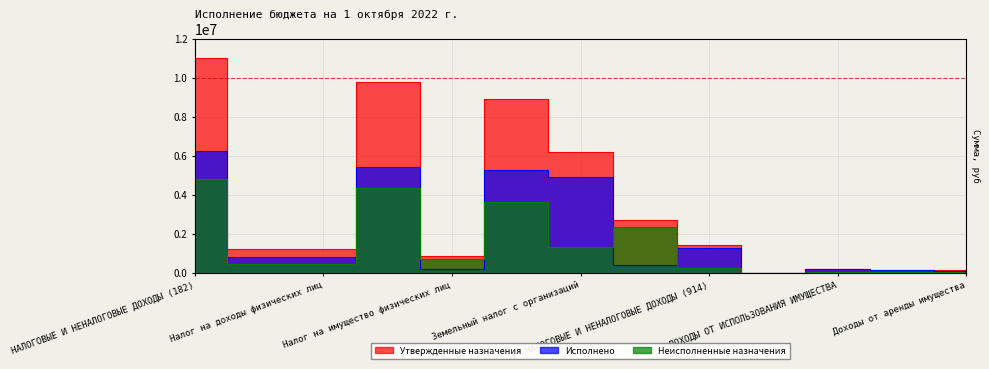

List the series in order of their overall mean, highest first.

Утвержденные назначения, Исполнено, Неисполненные назначения